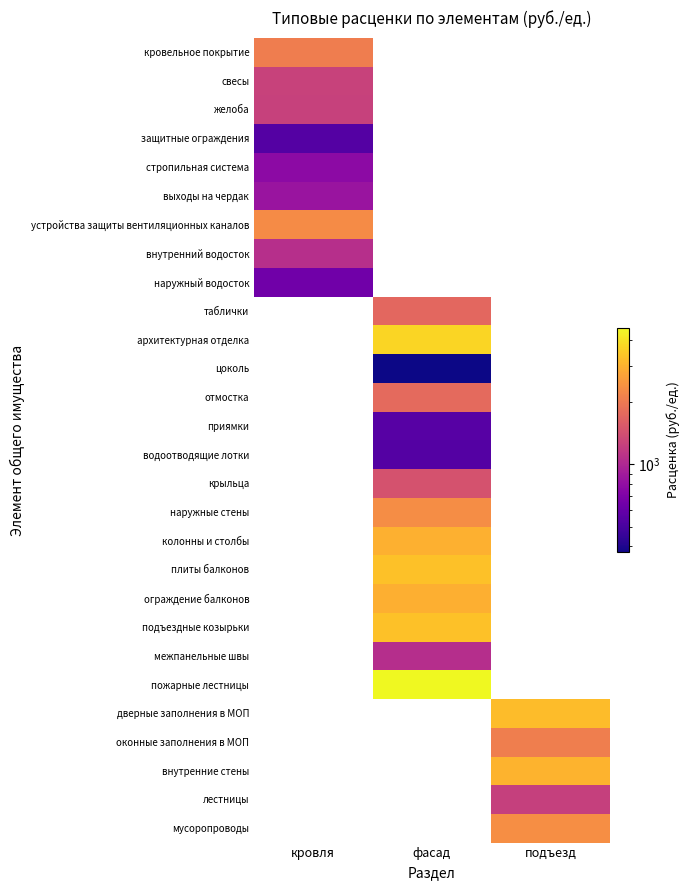

Rank the series by their maximum value, from lowest to highest.

защитные ограждения, наружный водосток, стропильная система, выходы на чердак, внутренний водосток, желоба, свесы, кровельное покрытие, устройства защиты вентиляционных каналов, таблички, архитектурная отделка, цоколь, отмостка, приямки, водоотводящие лотки, крыльца, наружные стены, колонны и столбы, плиты балконов, ограждение балконов, подъездные козырьки, межпанельные швы, пожарные лестницы, дверные заполнения в МОП, оконные заполнения в МОП, внутренние стены, лестницы, мусоропроводы